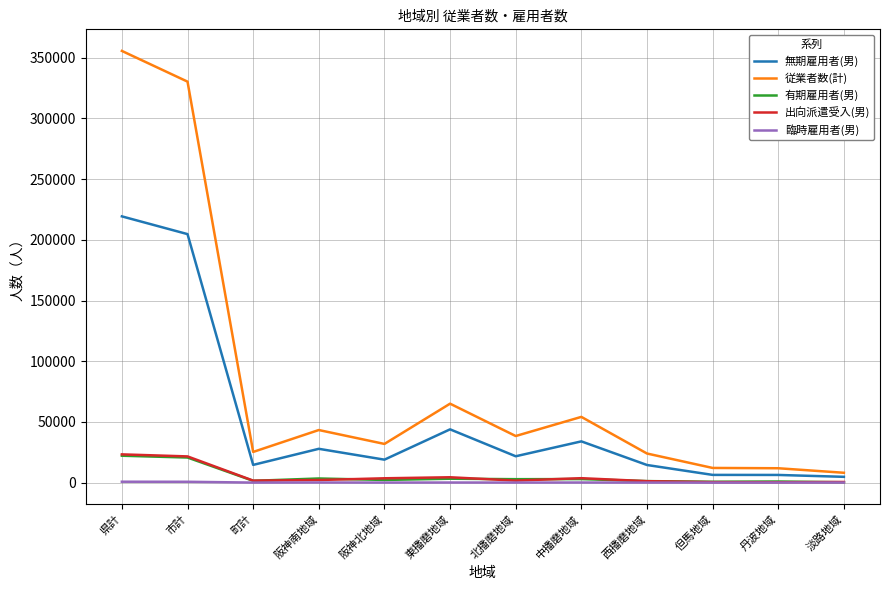

Is it true that 従業者数(計) equals 31890 at 阪神北地域?

True